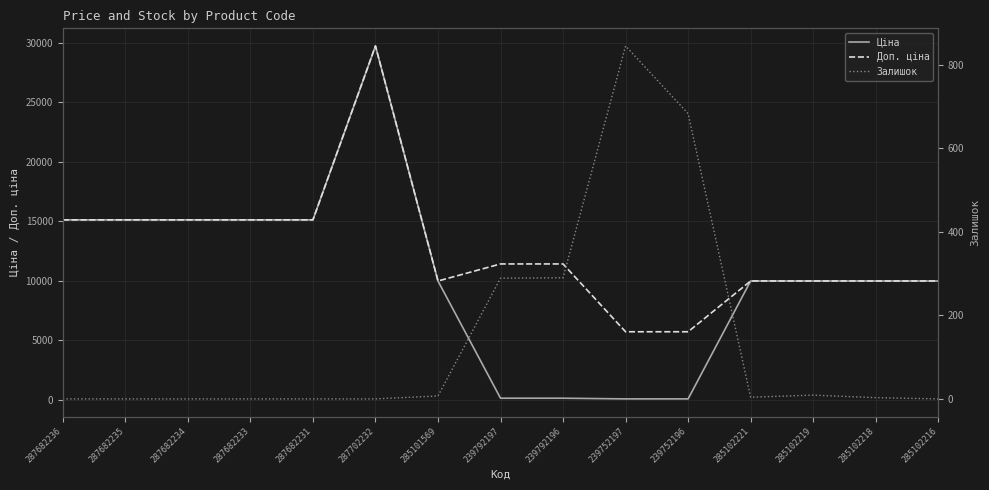

The Залишок series shows 0.0 at 287682234. True or false?

True